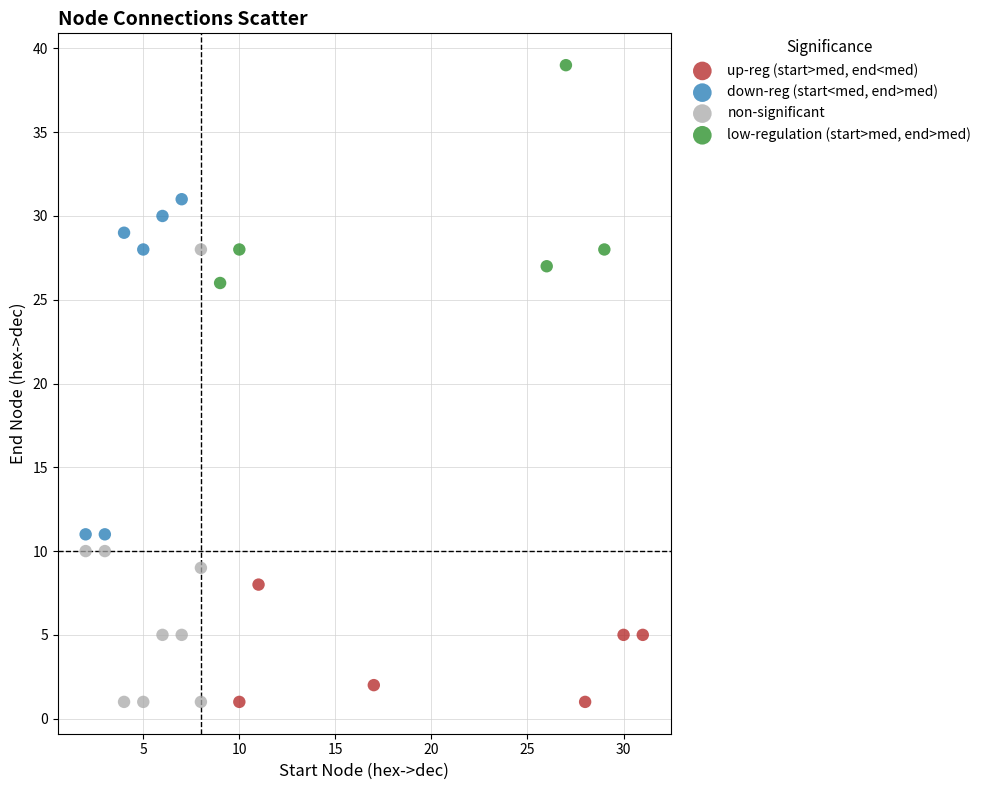

Which series reaches the maximum Y coordinate?

low-regulation (start>med, end>med)